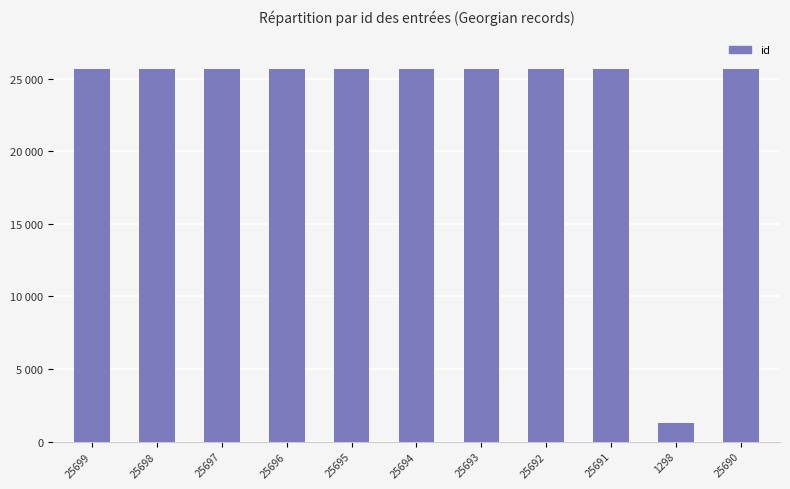

Reading right to left, list all the values displayed in this chart.

25690	1298	25691	25692	25693	25694	25695	25696	25697	25698	25699